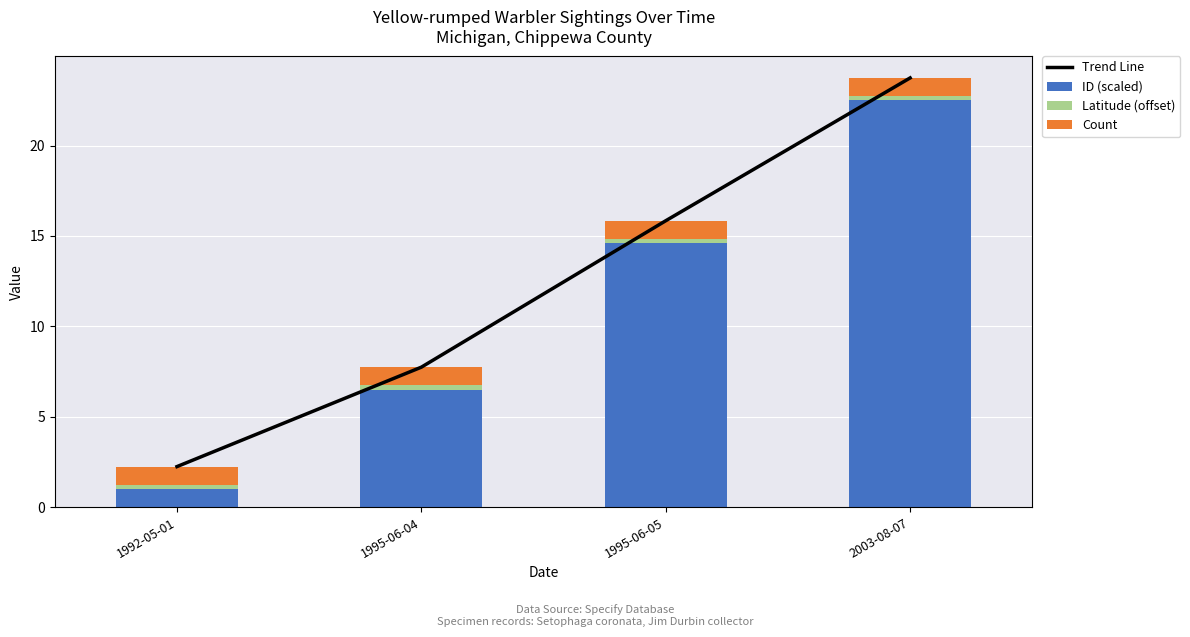

Rank the series at 2003-08-07 from highest to lowest value.

Trend Line, ID (scaled), Count, Latitude (offset)